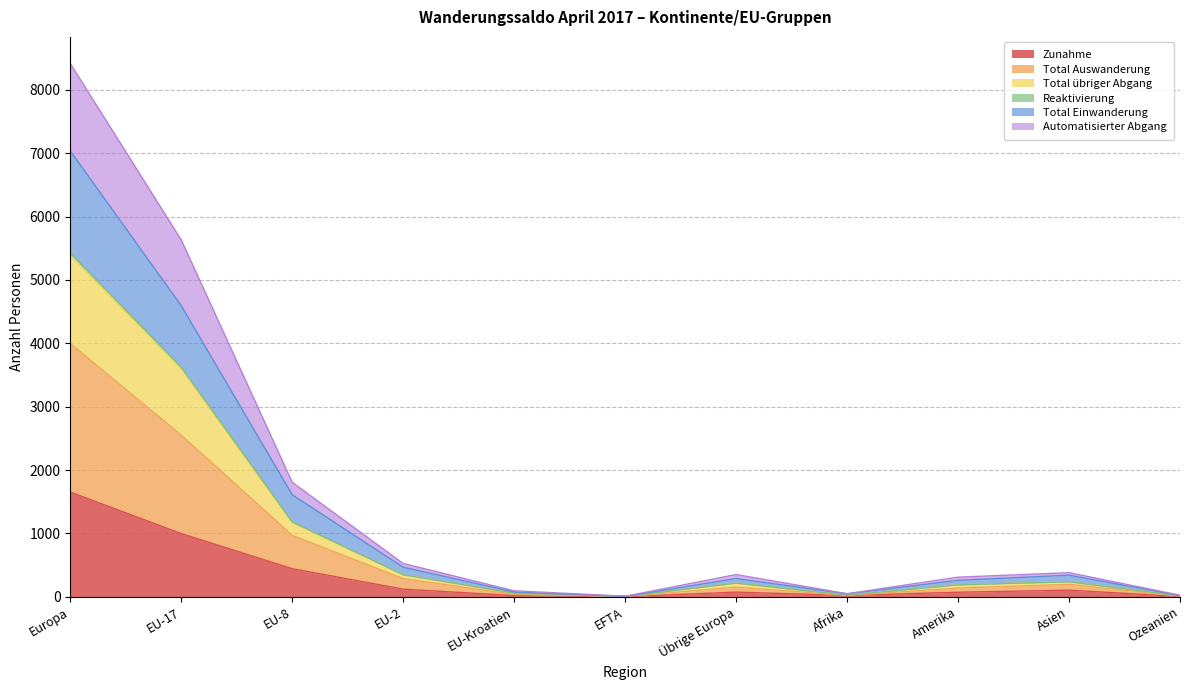

What is the maximum value for Zunahme?

1652